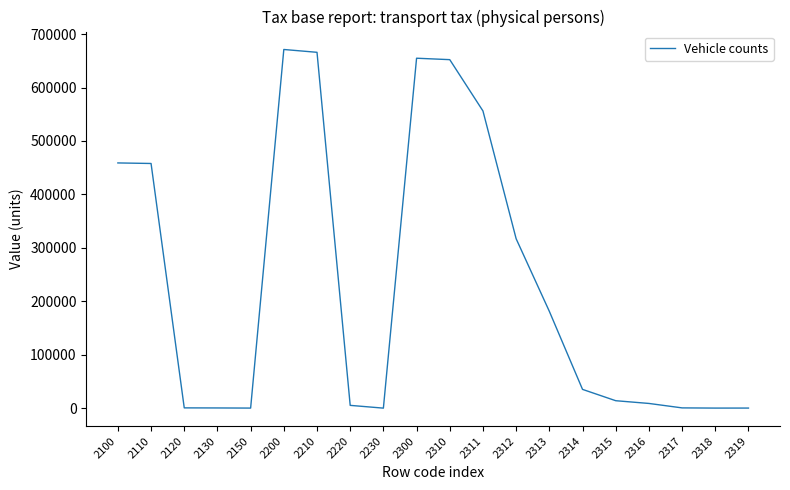

What is the difference between the maximum and minimum values?

671103